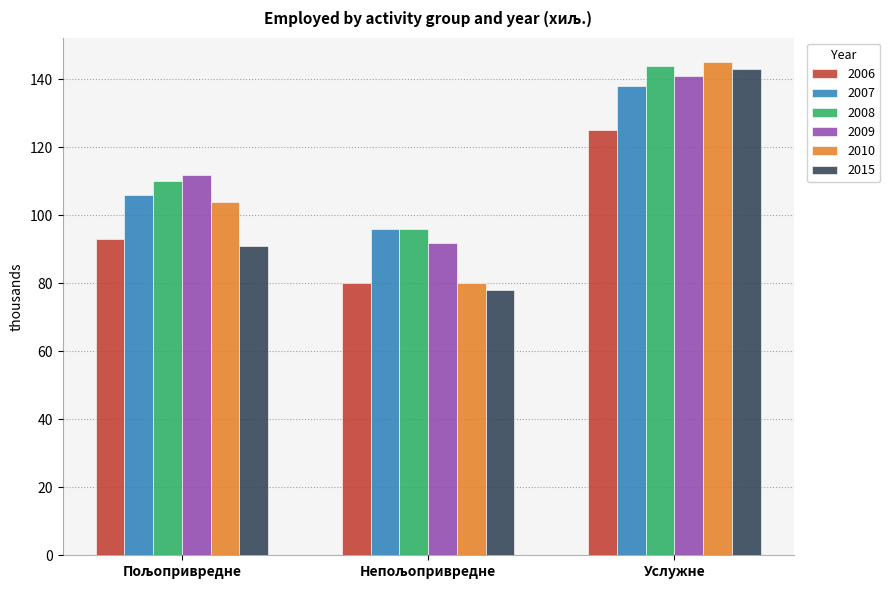

What is the difference between the maximum and minimum values in the 2009 series?

49